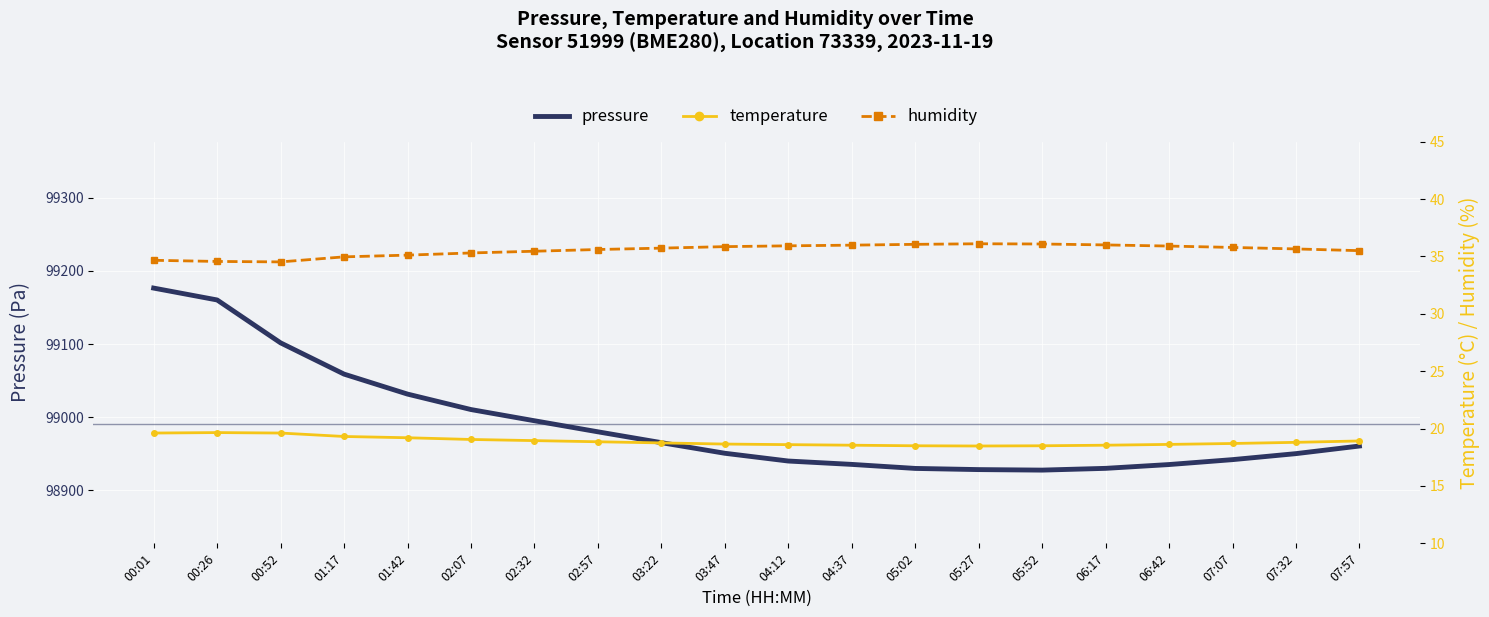

What is the difference between the pressure values at 03:47 and 02:07?

59.7